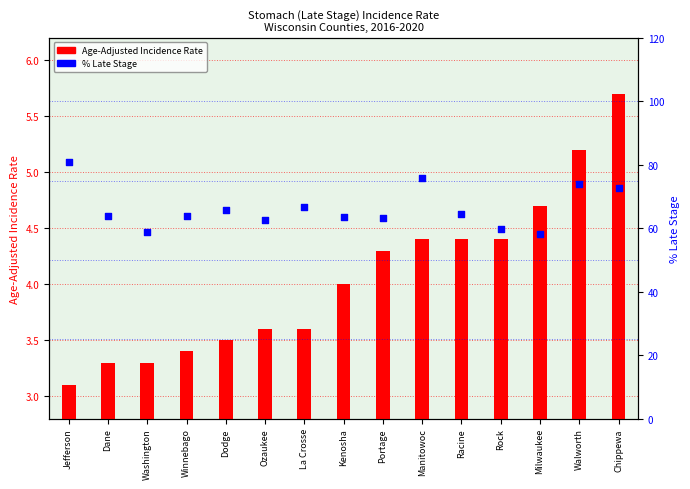

Which series has the largest Y range (max minus min)?

Percent of Cases with Late Stage